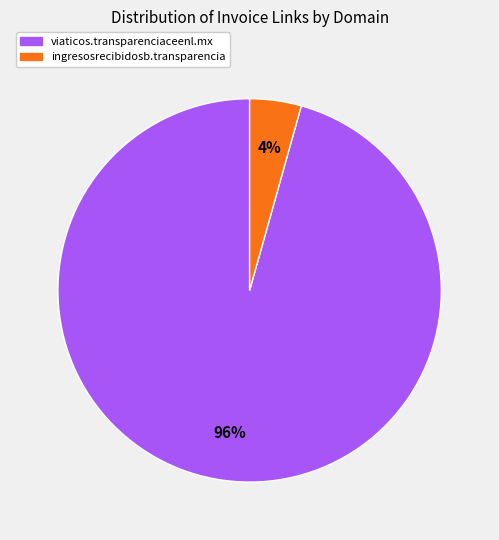

Do ingresosrecibidosb.transparencia and viaticos.transparenciaceenl.mx together represent more than half of the pie?

Yes